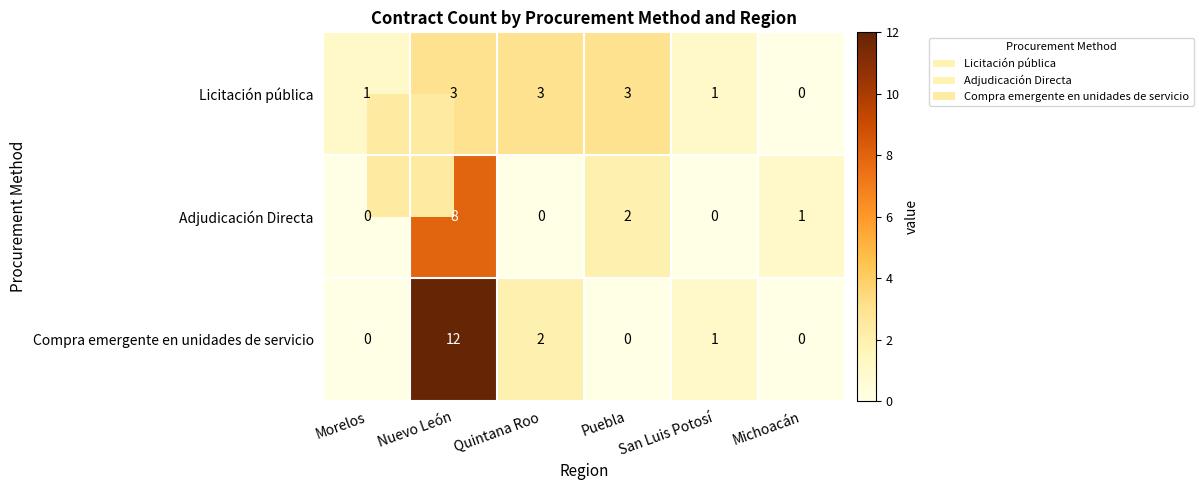

What is the sum of the Licitación pública values at Morelos and Nuevo León?

4